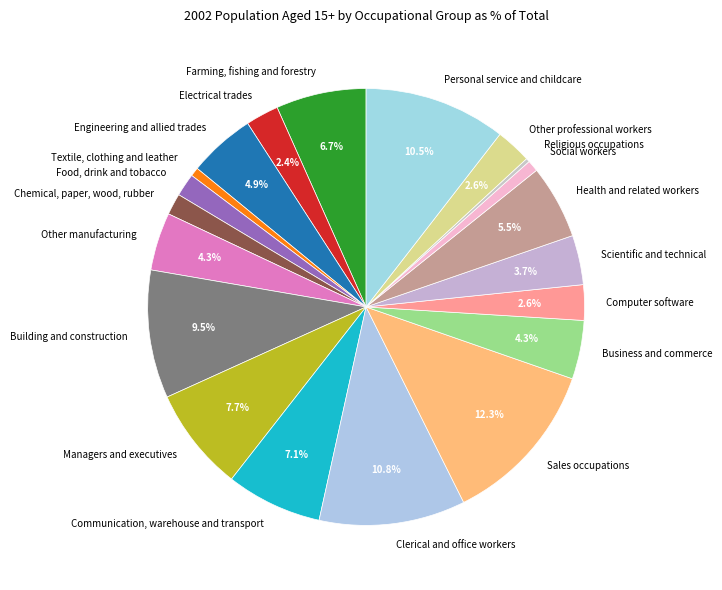

Does Farming, fishing and forestry account for over 50% of the chart?

No